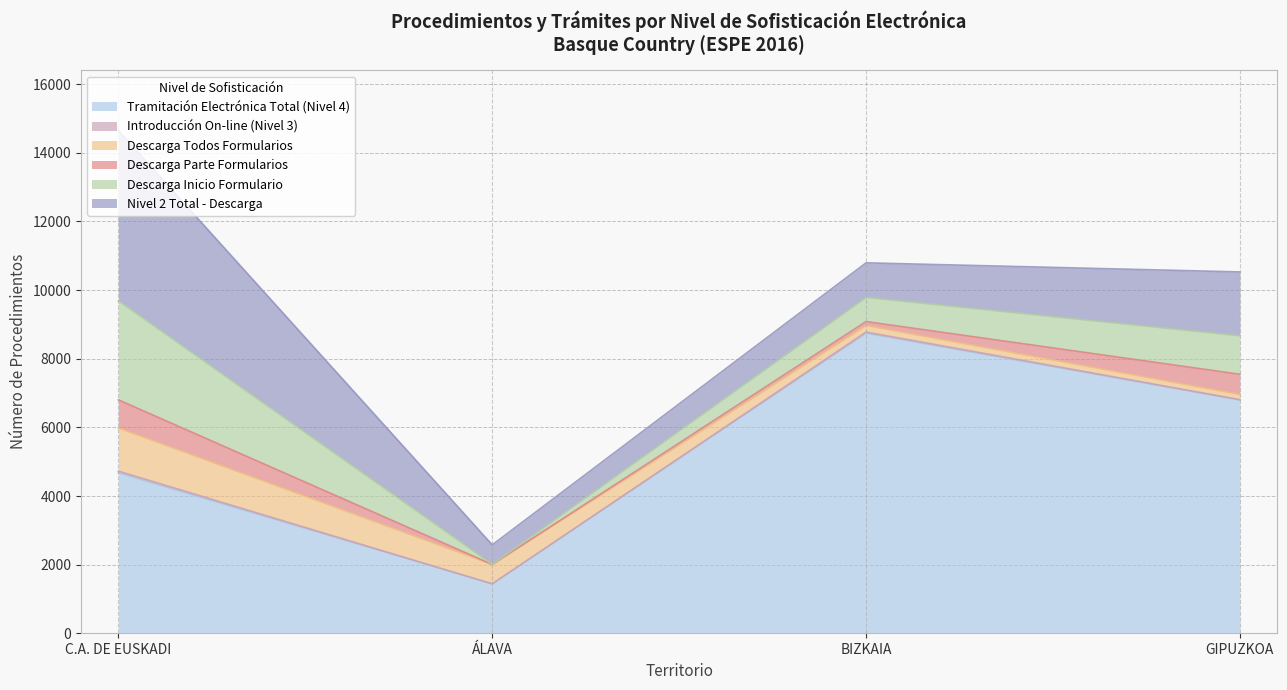

True or false: Tramitación Electrónica Total (Nivel 4) and Descarga Inicio Formulario intersect in this chart.

False